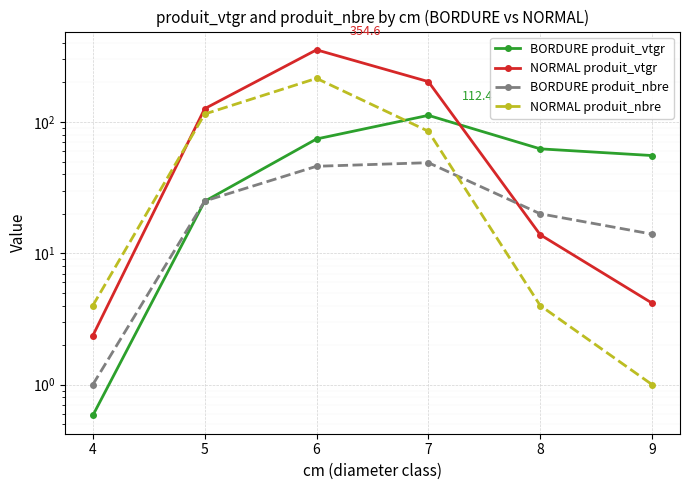

What is the total value across all series at 5?

291.2